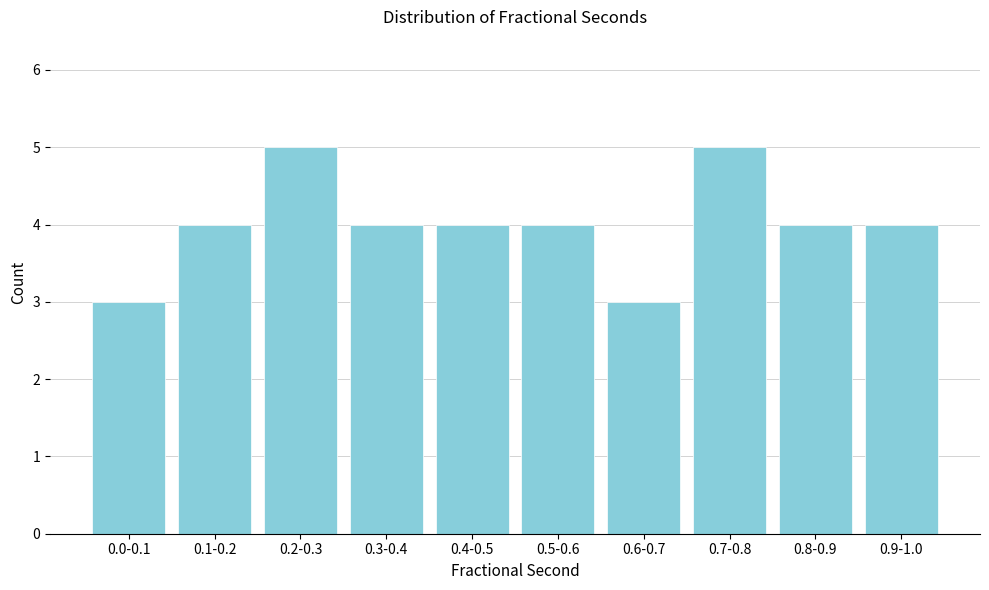

Reading left to right, extract all data points from this chart.

3	4	5	4	4	4	3	5	4	4